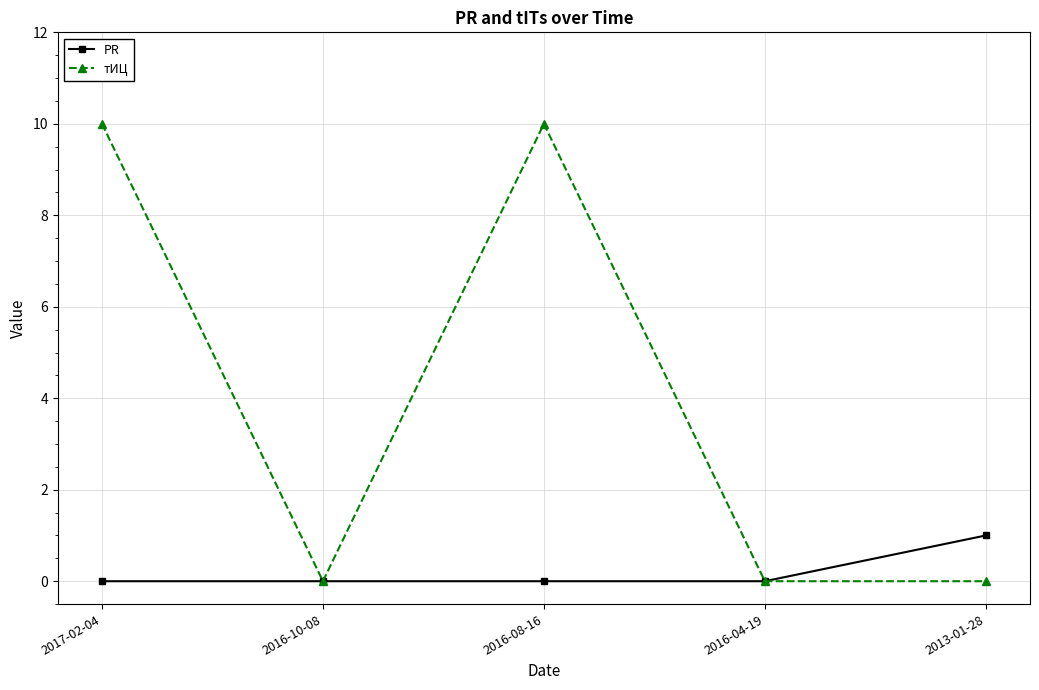

What is the greatest value displayed?

10